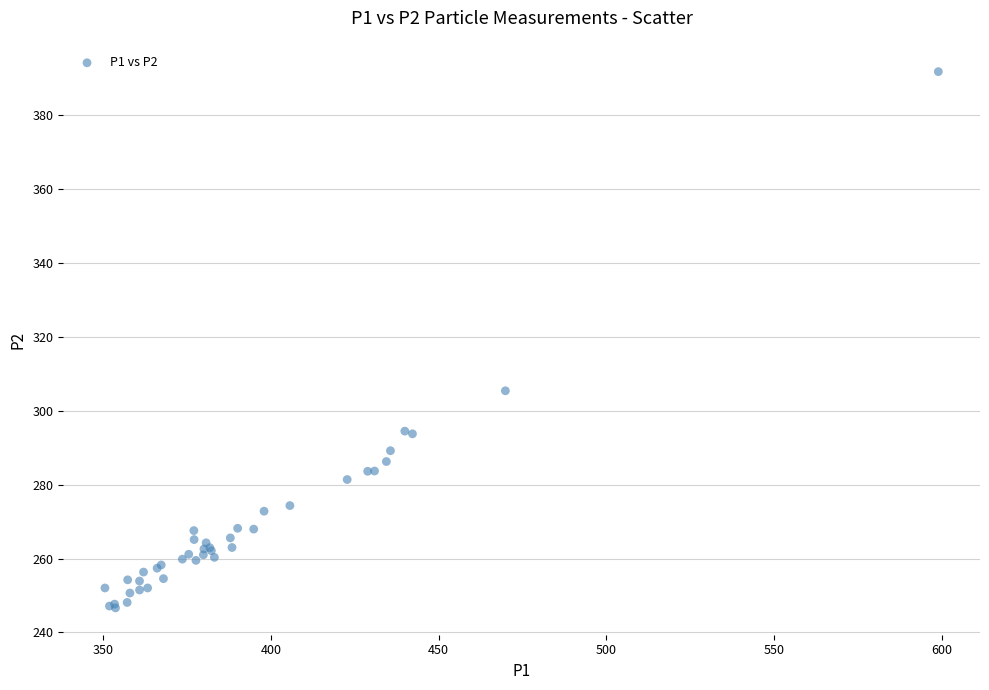

What Y value in the scatter plot is closest to 319?

305.4